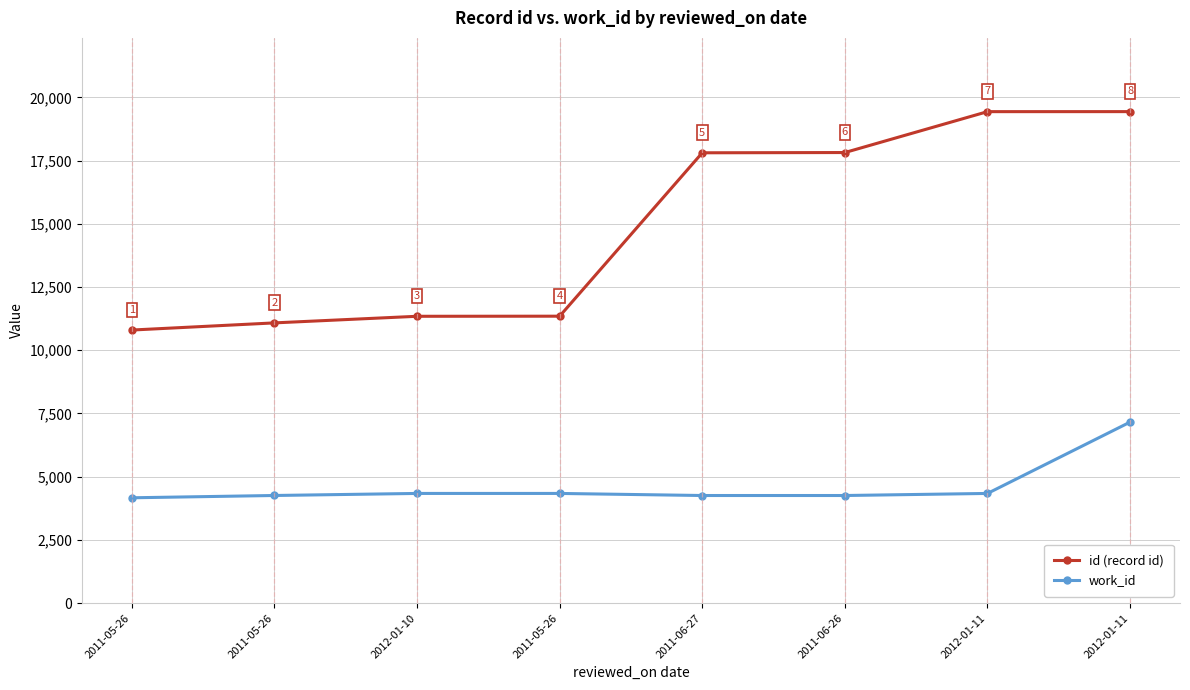

How many lines are shown in the chart?

2